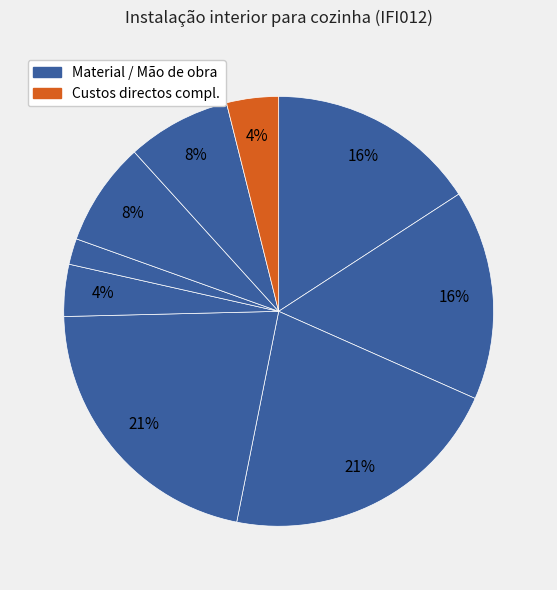

Is there any slice that represents more than half of the pie?

No